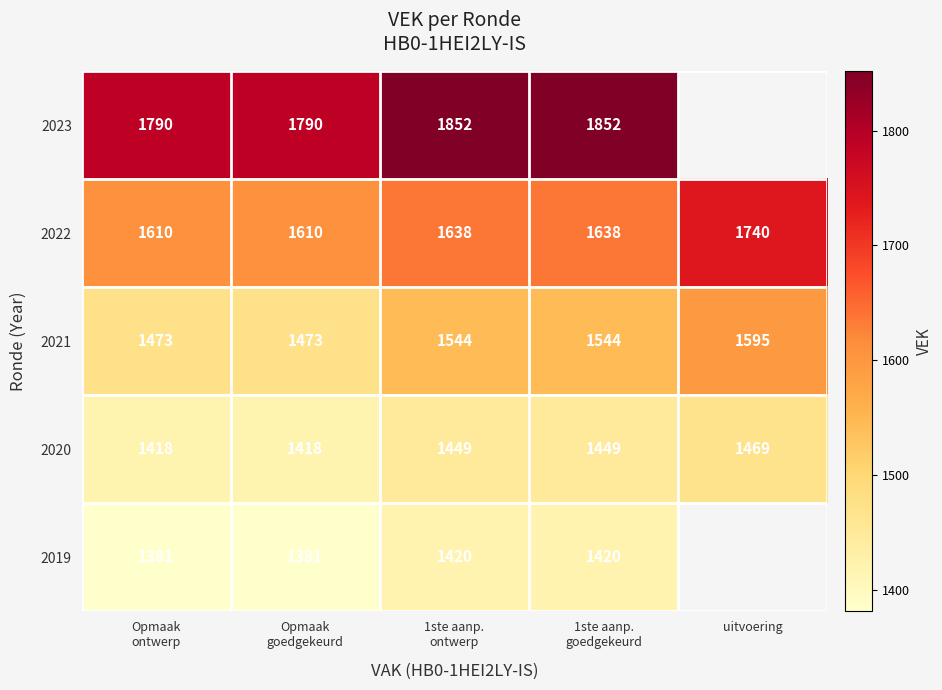

Which label corresponds to the smallest value in the chart?

Opmaak
ontwerp